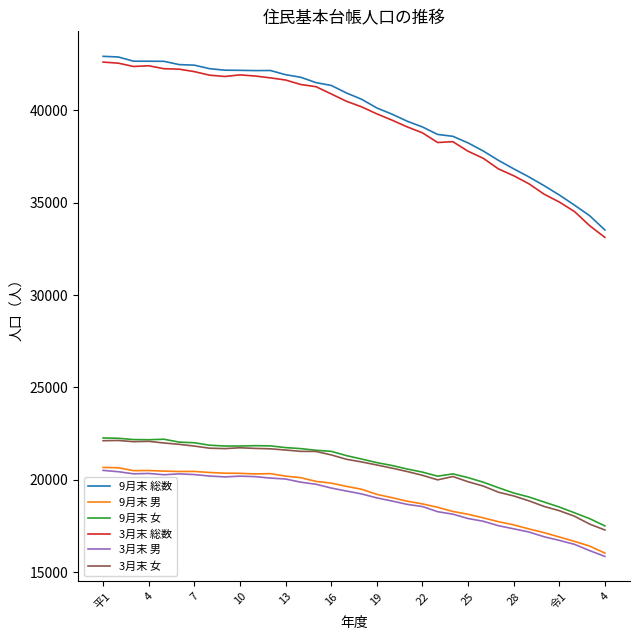

What is the minimum value shown in the chart?

15845